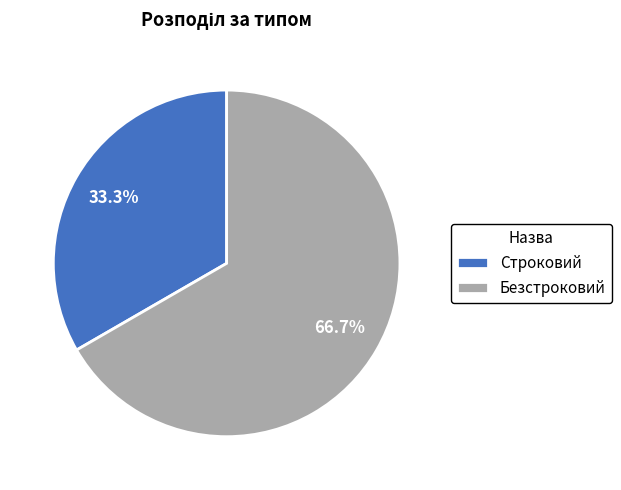

What is the largest slice in the pie chart?

Безстроковий